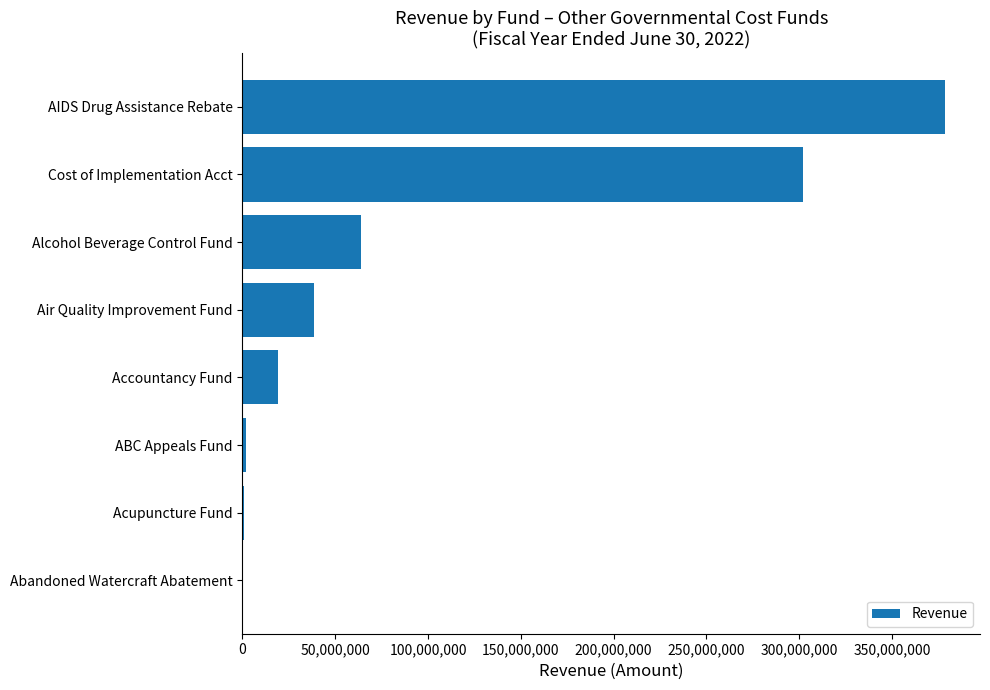

Between Abandoned Watercraft Abatement and Accountancy Fund, which is larger?

Accountancy Fund